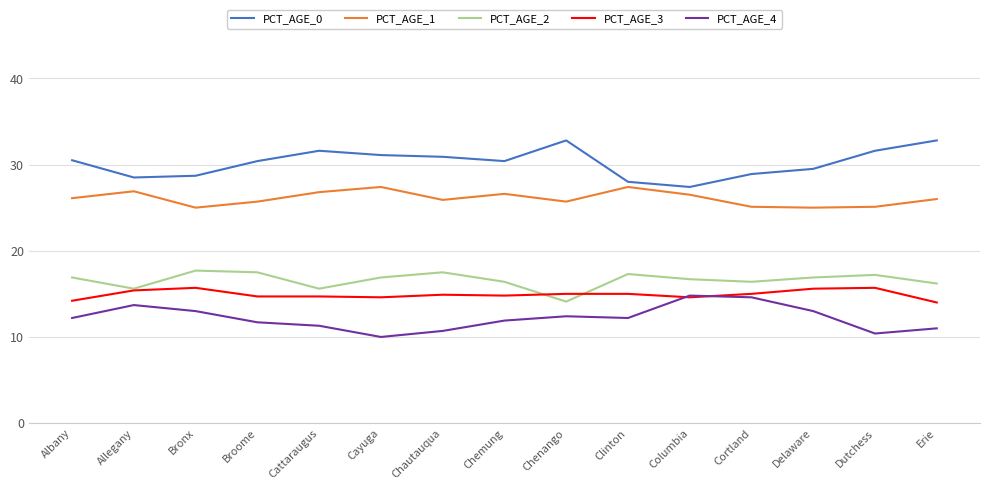

What is the difference between the highest and lowest values at Cattaraugus?

20.3